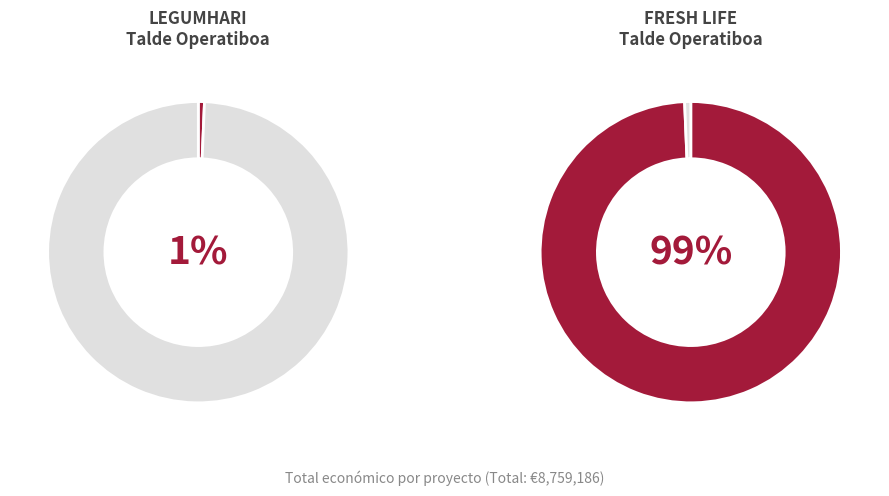

True or false: FRESH LIFE accounts for 85% of the total.

False